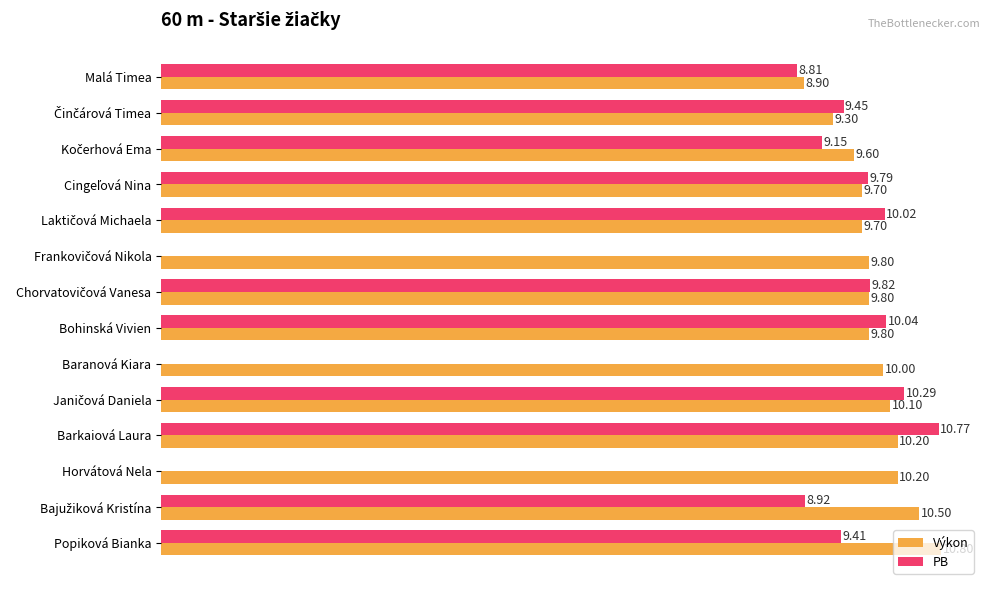

Which category has the highest value across all series?

Popiková Bianka